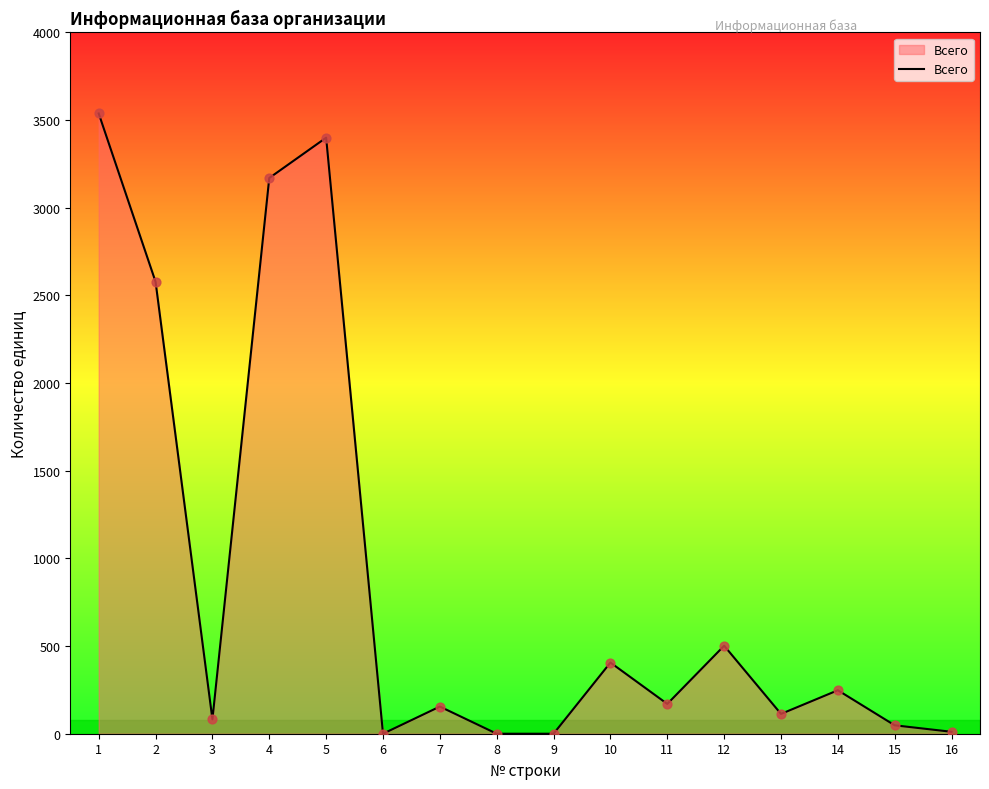

What is the change in value from 4 to 8?

-3170